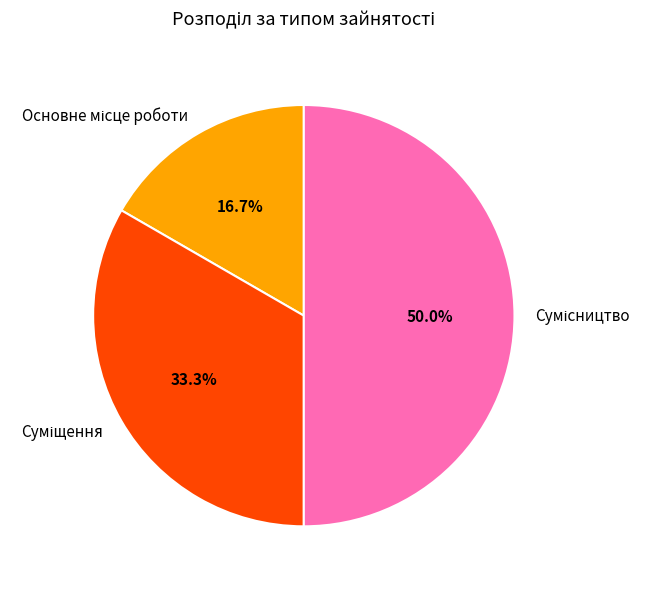

Count the number of slices in the pie.

3